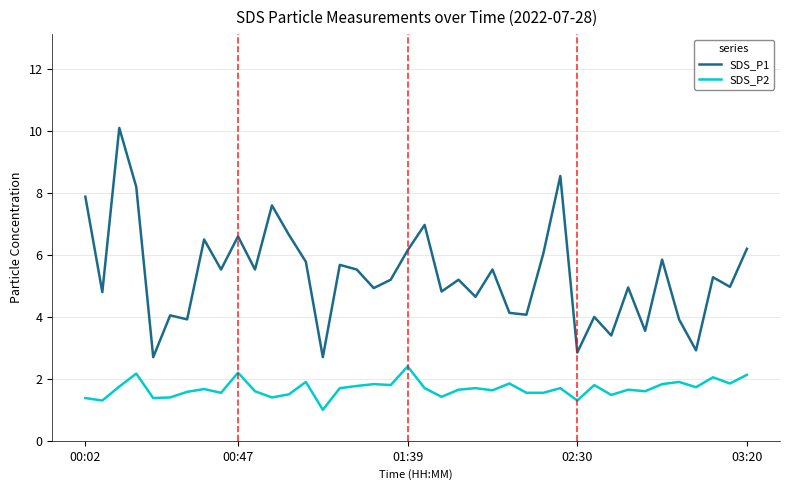

What are all the series names shown in the legend?

SDS_P1, SDS_P2